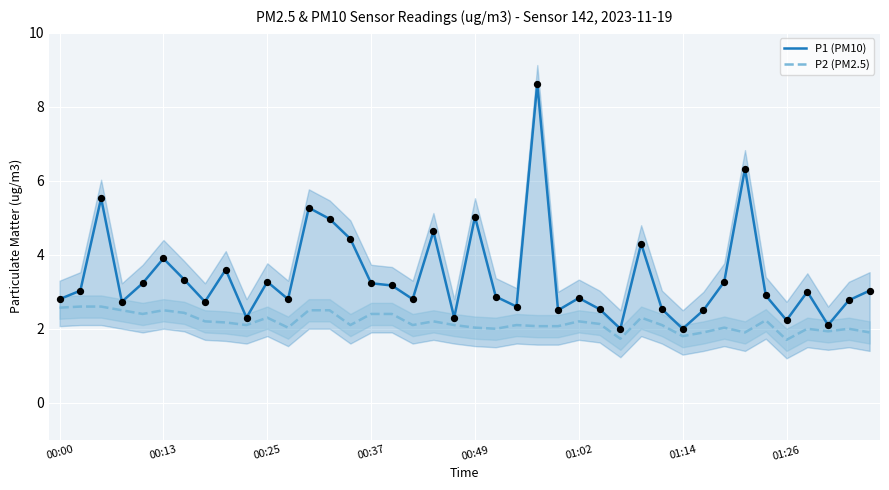

Which series has the largest total across all categories?

P1 (PM10)